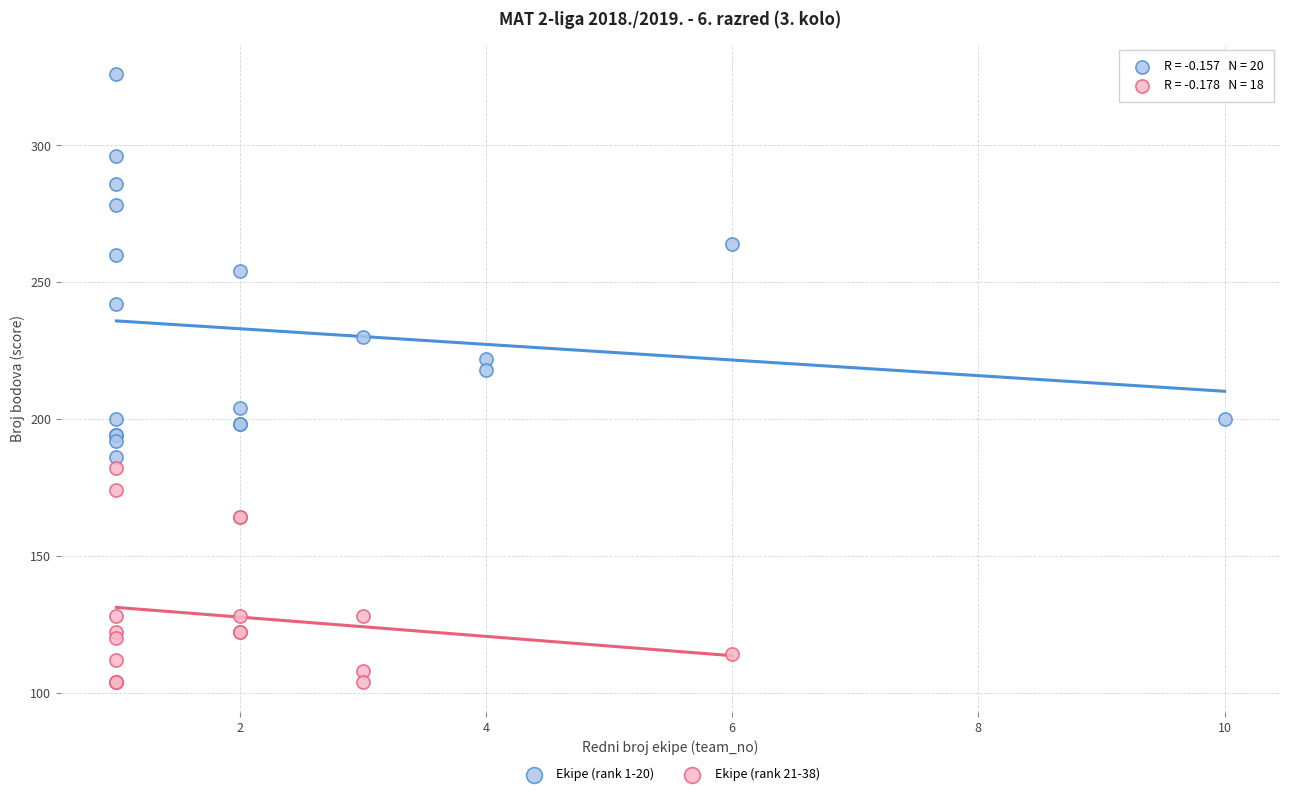

What are all the series names shown in the legend?

Ekipe (rank 1-20), Ekipe (rank 21-38)